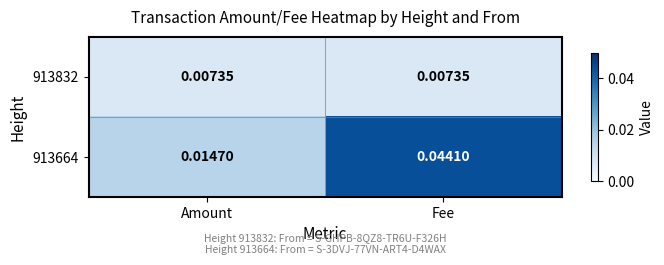

List the series in order of their overall mean, highest first.

913664, 913832